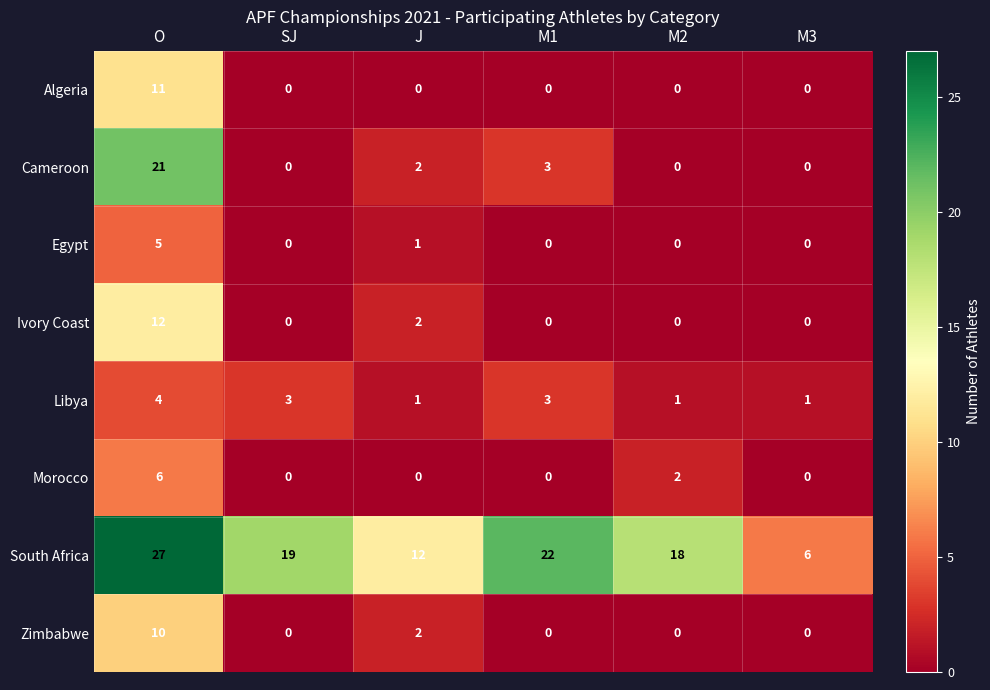

How many positive values does the Zimbabwe series have?

2